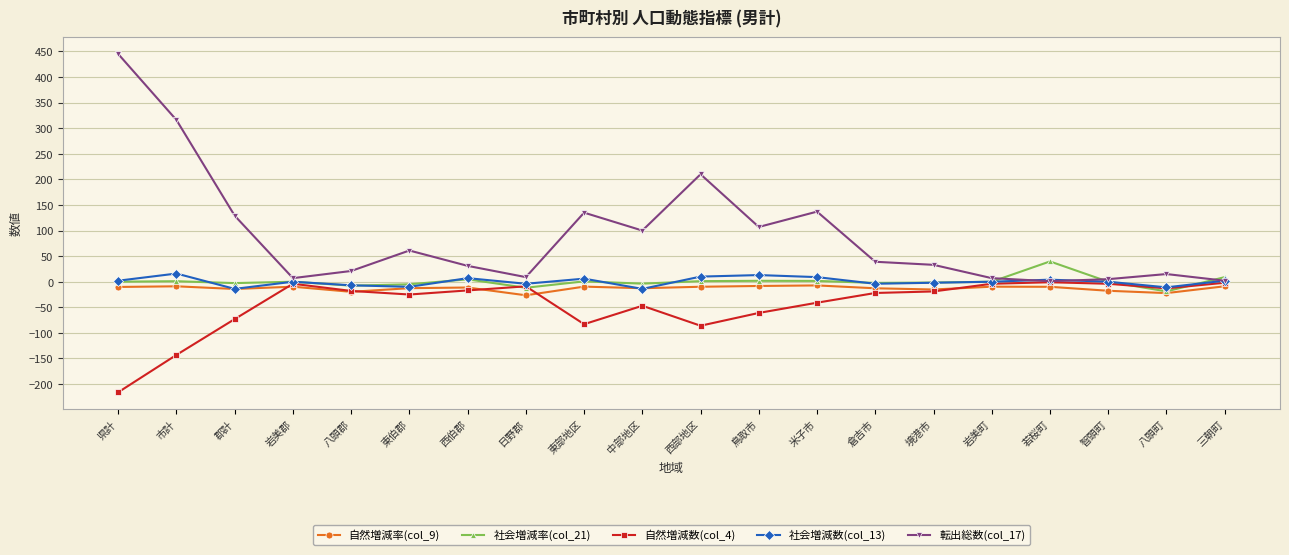

How many lines are shown in the chart?

5